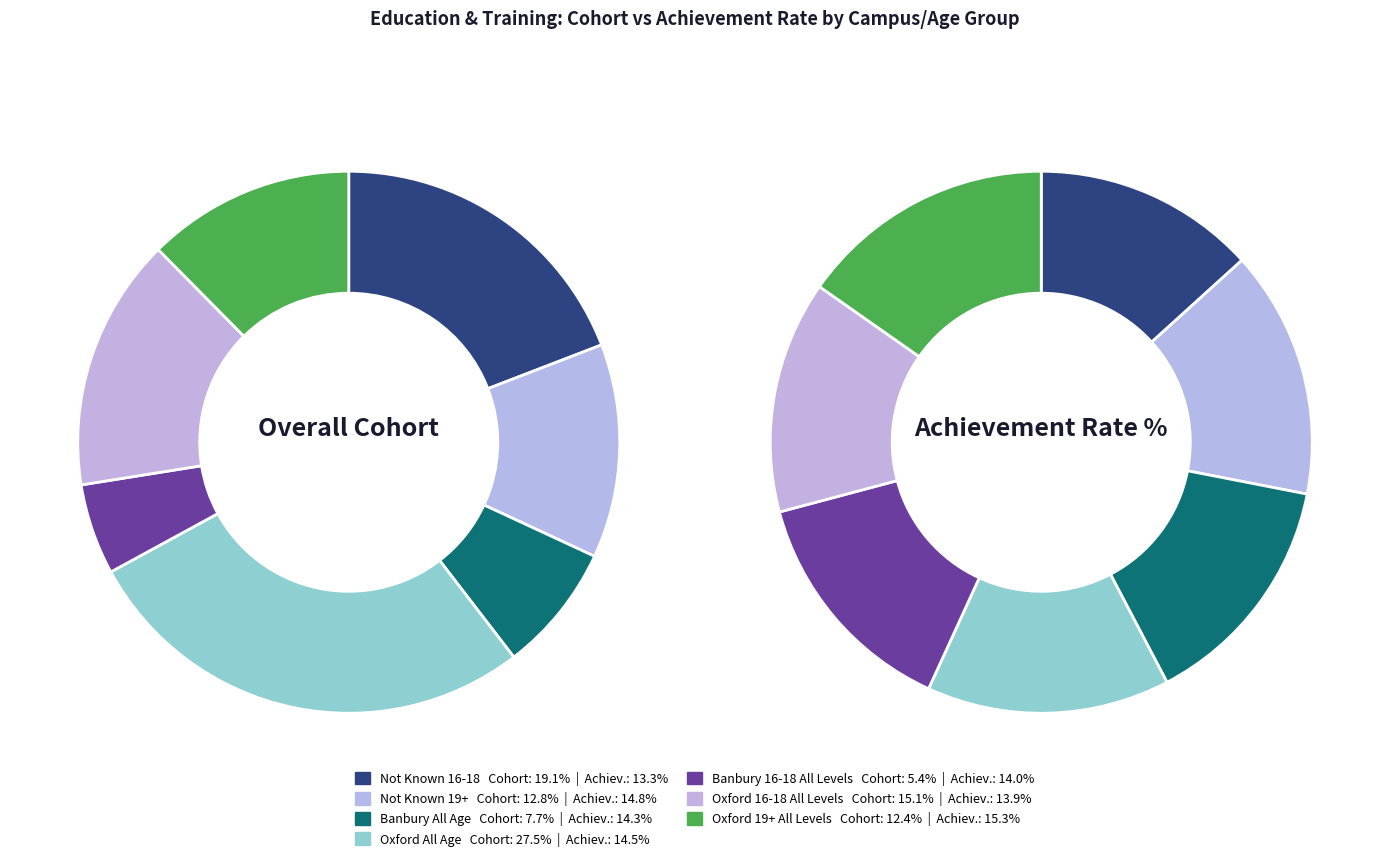

How many segments does this pie chart have?

7